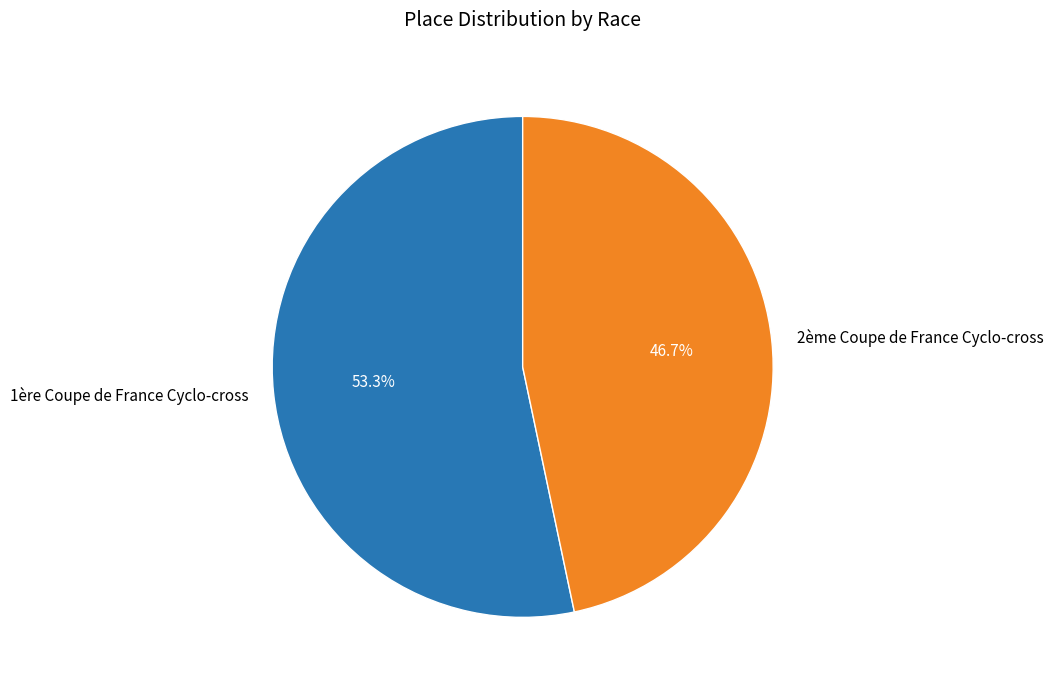

Which category has the biggest portion of the pie?

1ère Coupe de France Cyclo-cross